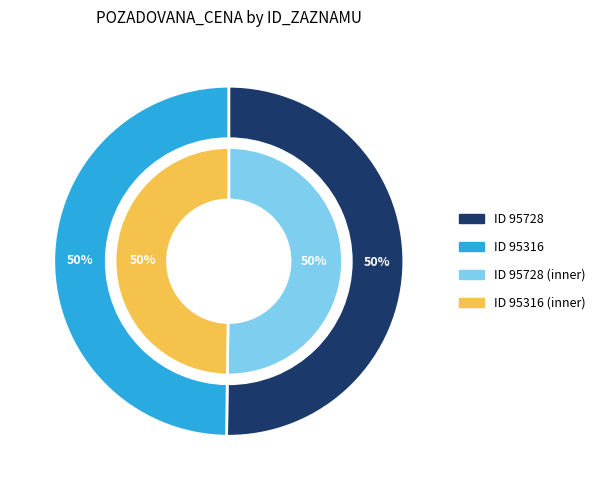

To the nearest percent, what percentage of the pie is 95316?

50%